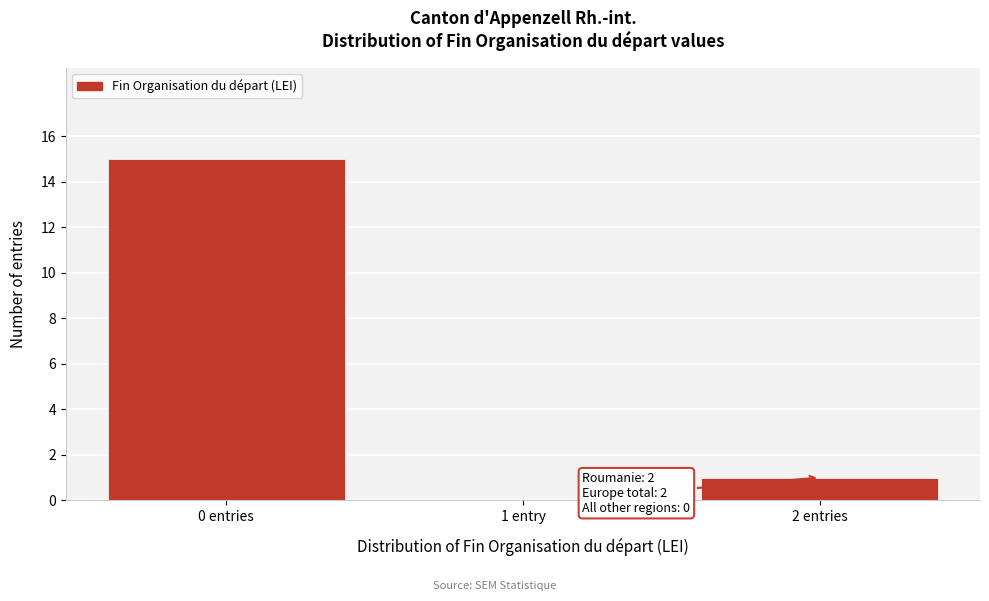

Reading left to right, list all the values displayed in this chart.

0 entries=15	1 entry=0	2 entries=1